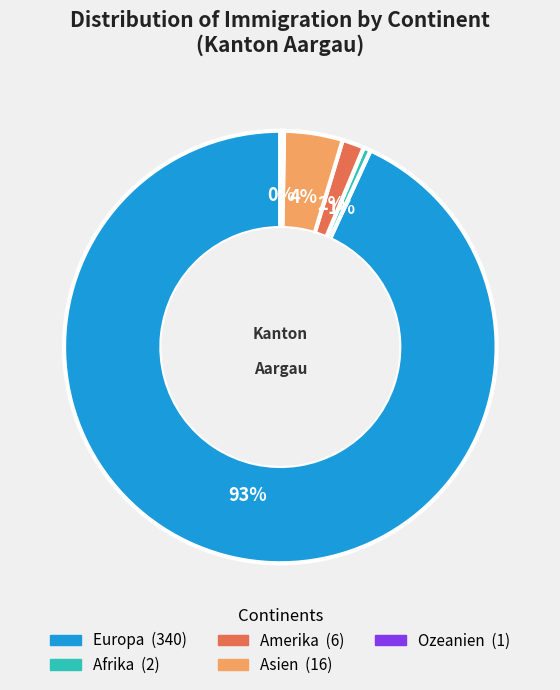

To the nearest percent, what percentage of the pie is Asien?

4%